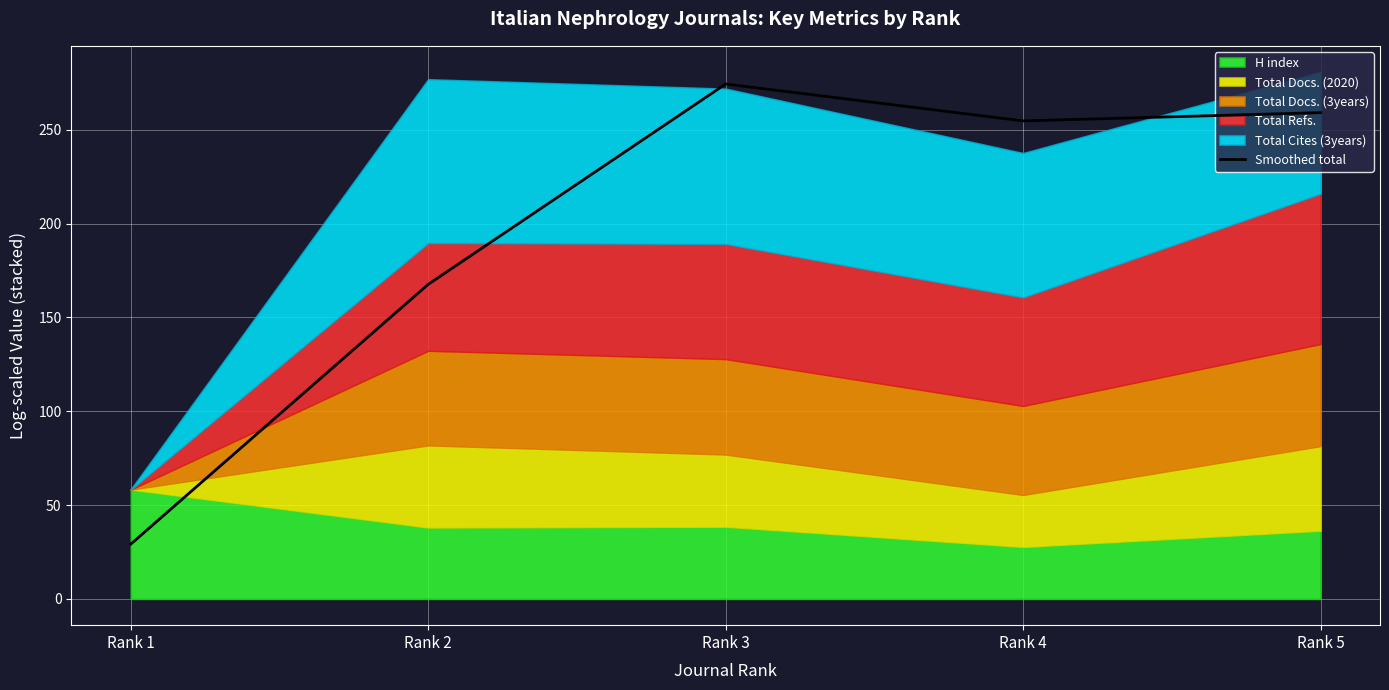

At which label is Smoothed total closest to 151?

Rank 2